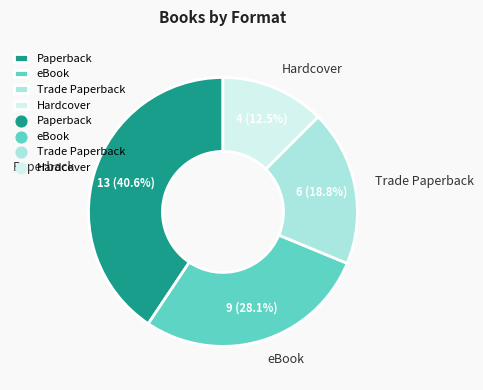

What portion of the pie excludes Trade Paperback?

81.2%